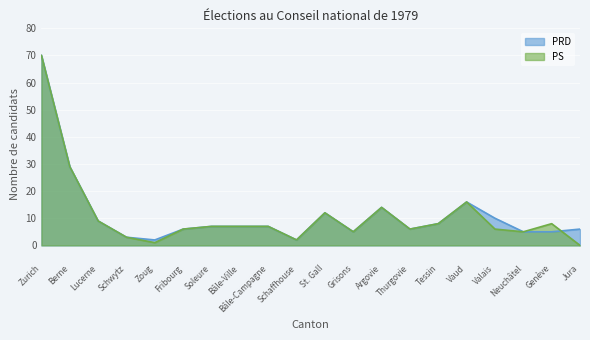

At which category is the sum across all series the highest?

Zurich